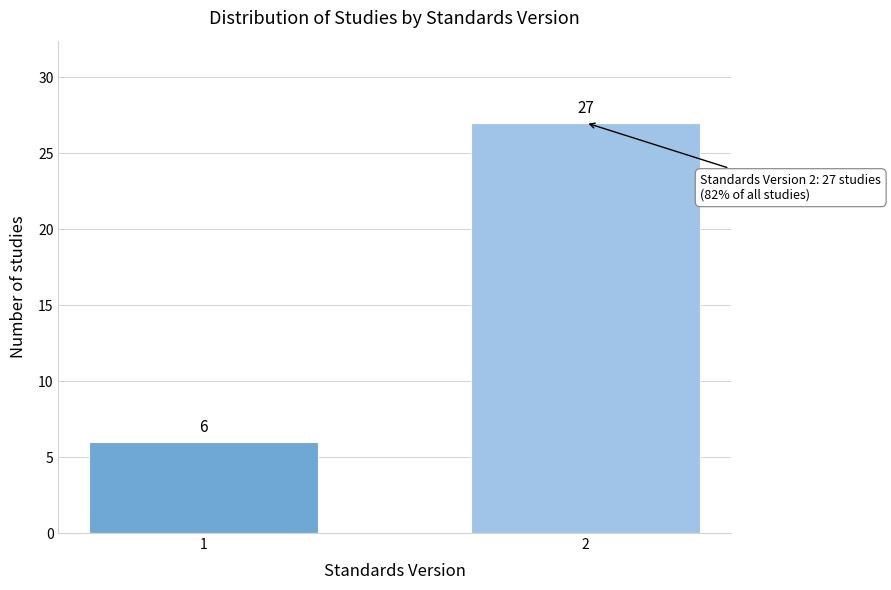

Reading left to right, extract all data points from this chart.

1=6	2=27